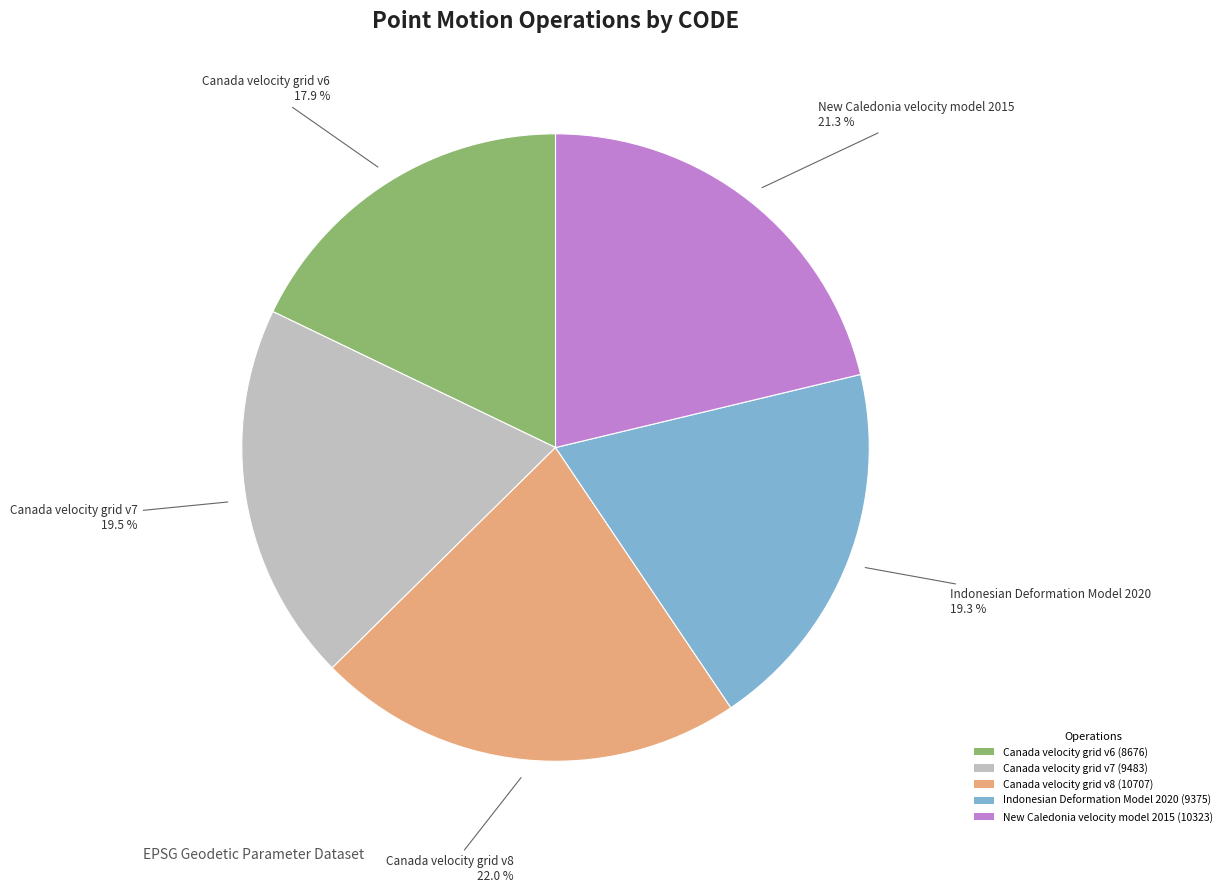

Does Canada velocity grid v6 account for over 50% of the chart?

No